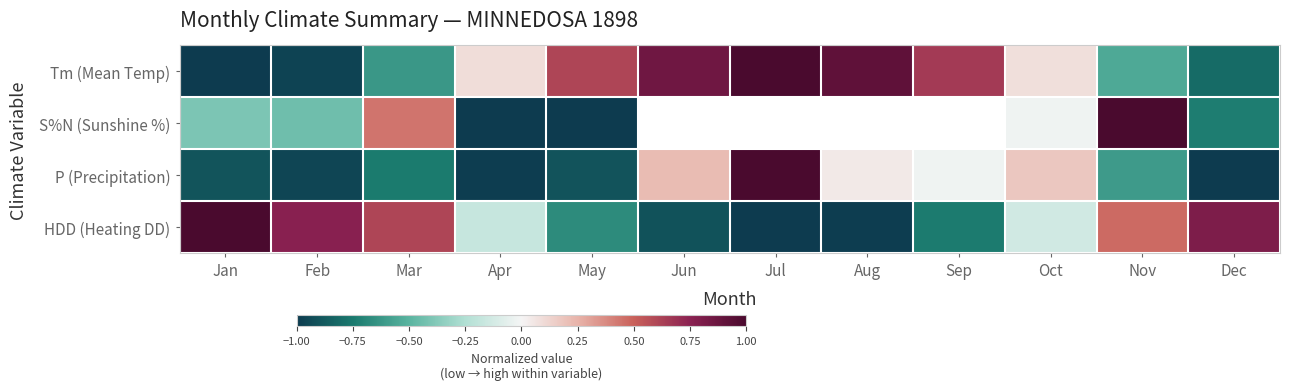

At which category does the chart reach its minimum across all series?

Jul